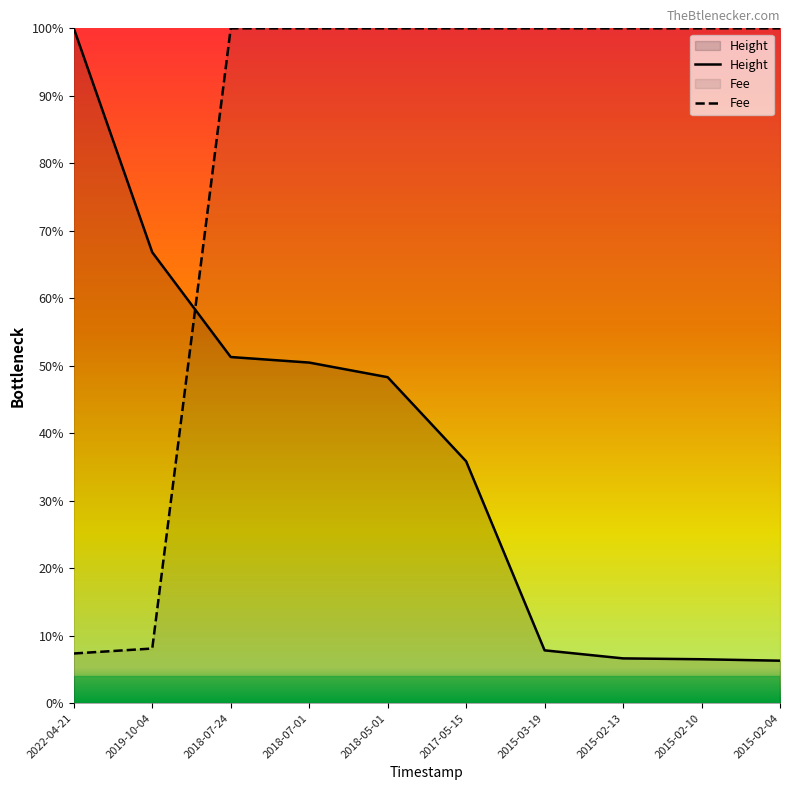

At which category does the chart reach its peak across all series?

2022-04-21